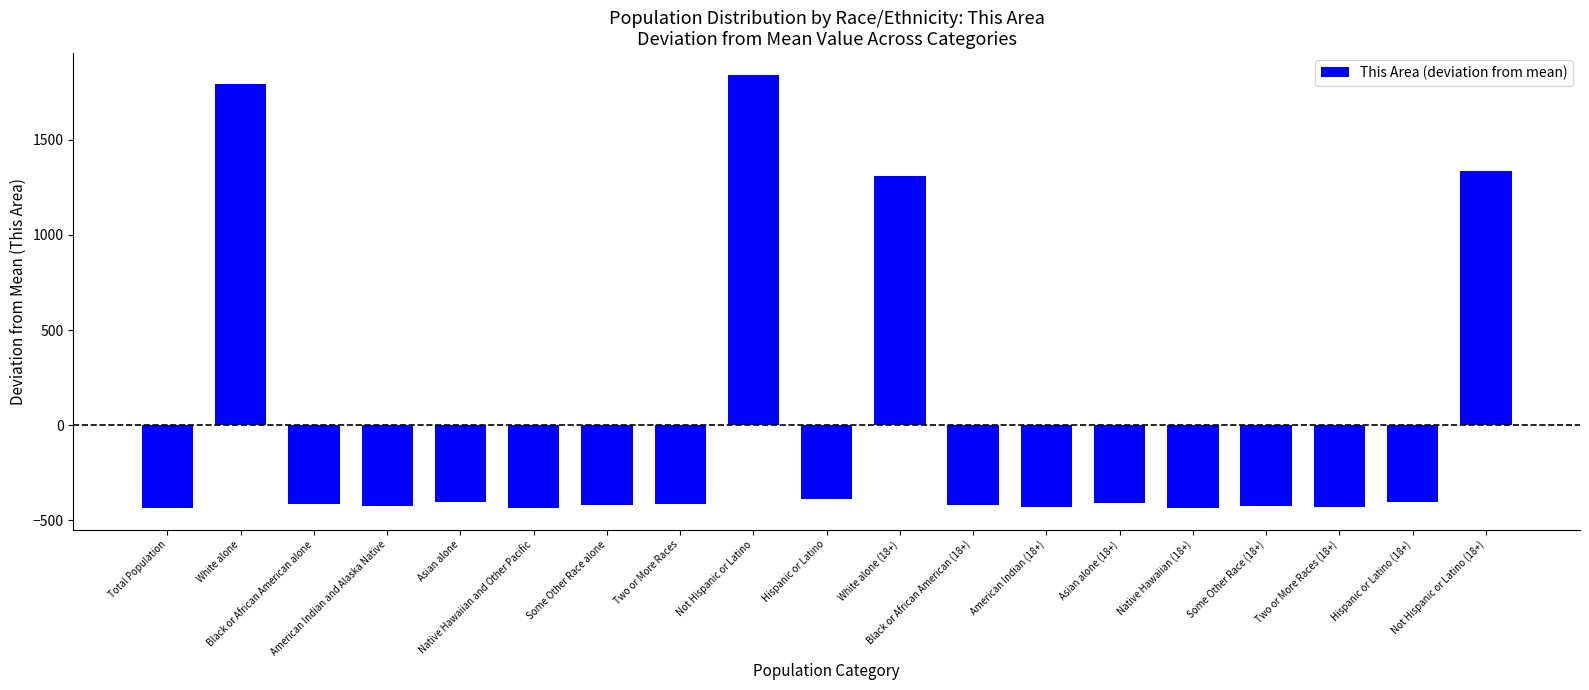

How many positive values are there?

4